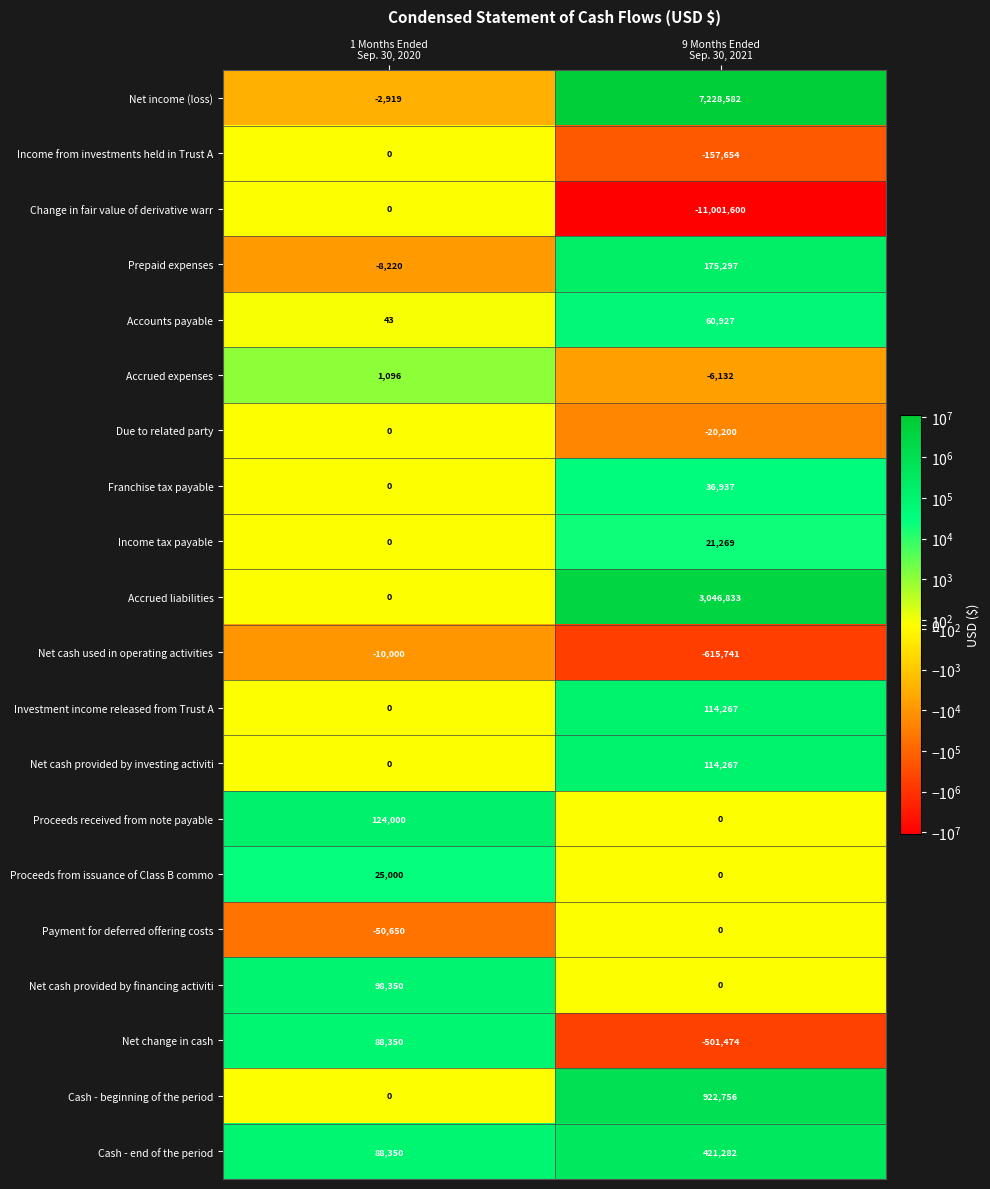

Which series has the largest range (max minus min)?

Change in fair value of derivative warr